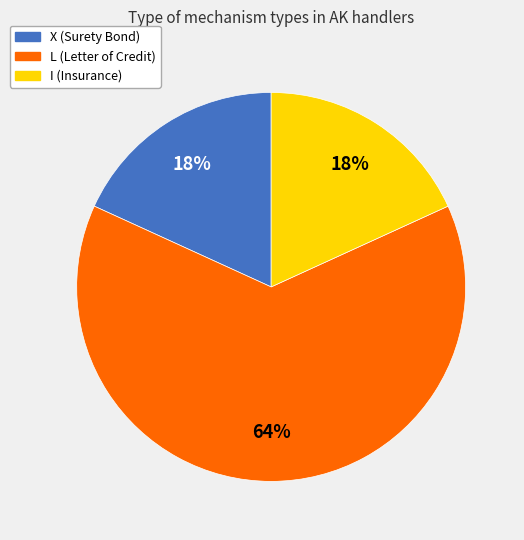

True or false: L accounts for 64% of the total.

True